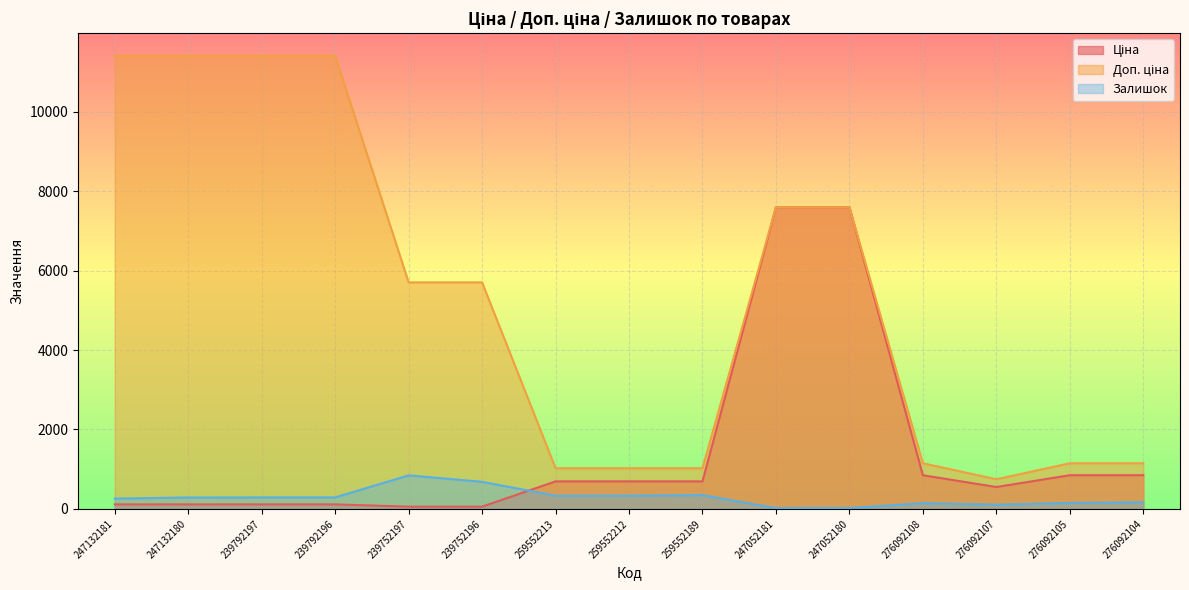

How many data points does each series have?

15